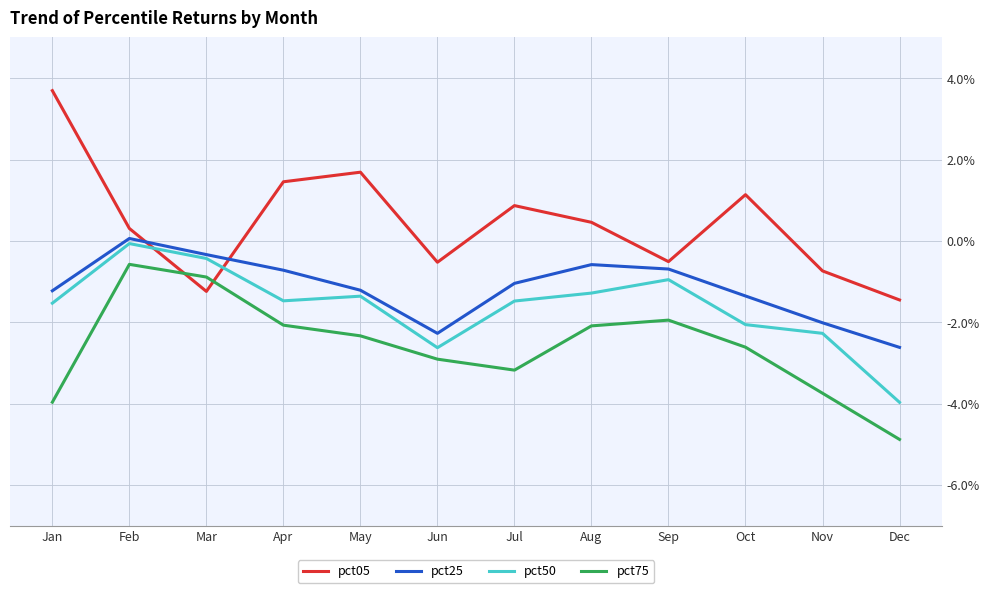

What are all the series names shown in the legend?

pct05, pct25, pct50, pct75